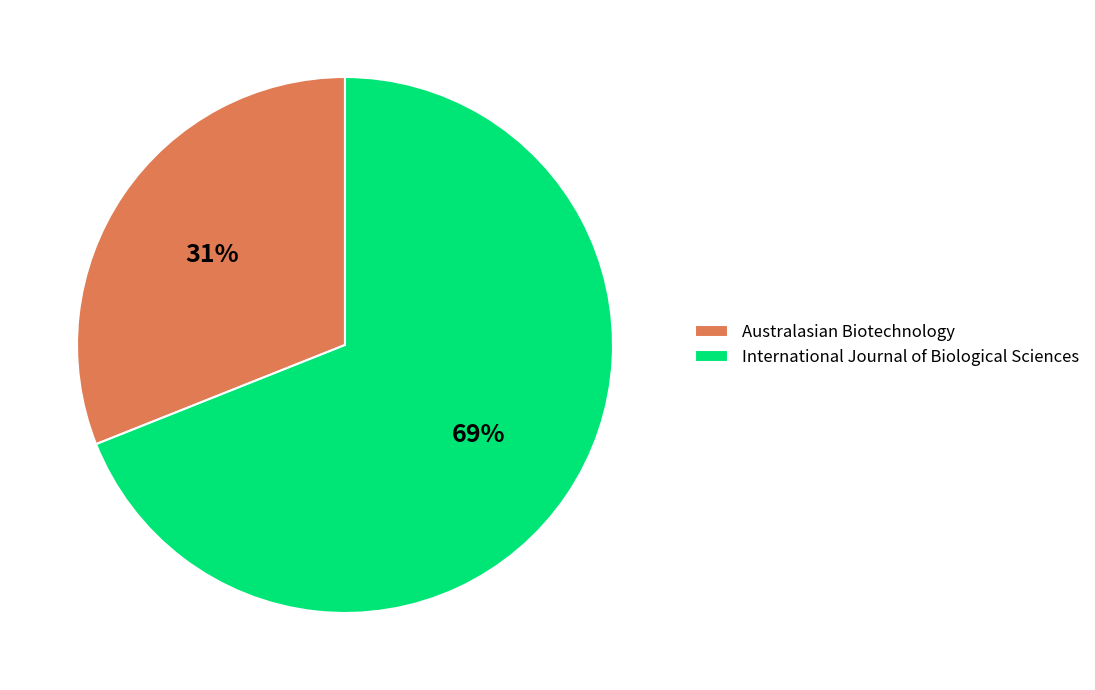

Which slice is the smallest?

Australasian Biotechnology